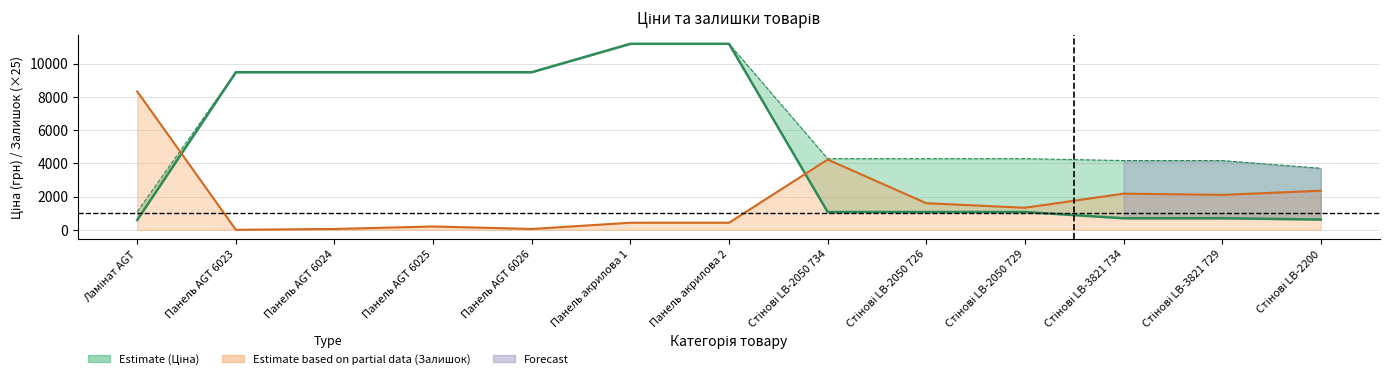

The value at Ламінат AGT is 589.9. True or false?

True